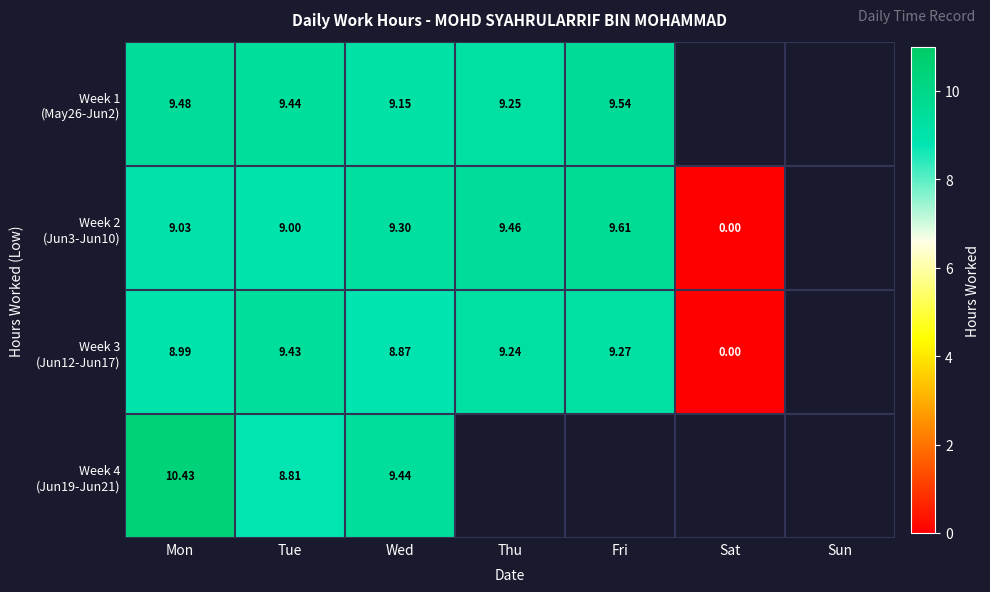

Rank the categories by Week 2 (Jun3-Jun10) value from lowest to highest.

Sat, Tue, Mon, Wed, Thu, Fri, Sun